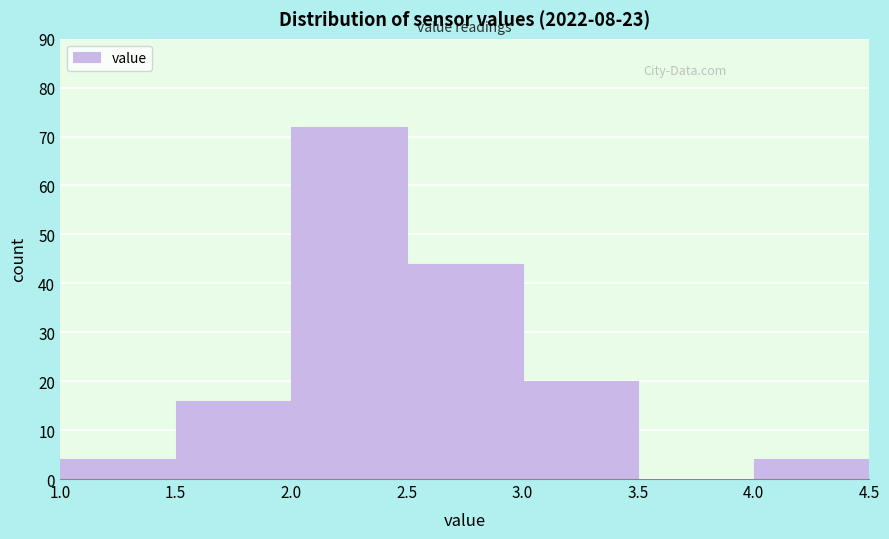

Reading left to right, list every bar in this chart as the range it spans on the x-axis followed by its height. The values are not printed on the chart, so give them approximately, as read against the axis.

1.0 to 1.5: 4
1.5 to 2.0: 16
2.0 to 2.5: 72
2.5 to 3.0: 44
3.0 to 3.5: 20
3.5 to 4.0: 0
4.0 to 4.5: 4